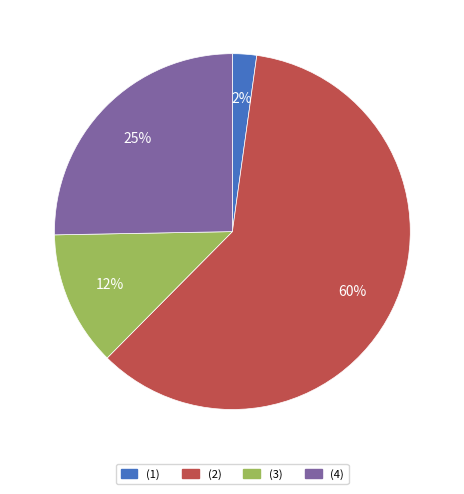

What percentage is the (1) slice, to the nearest percent?

2%